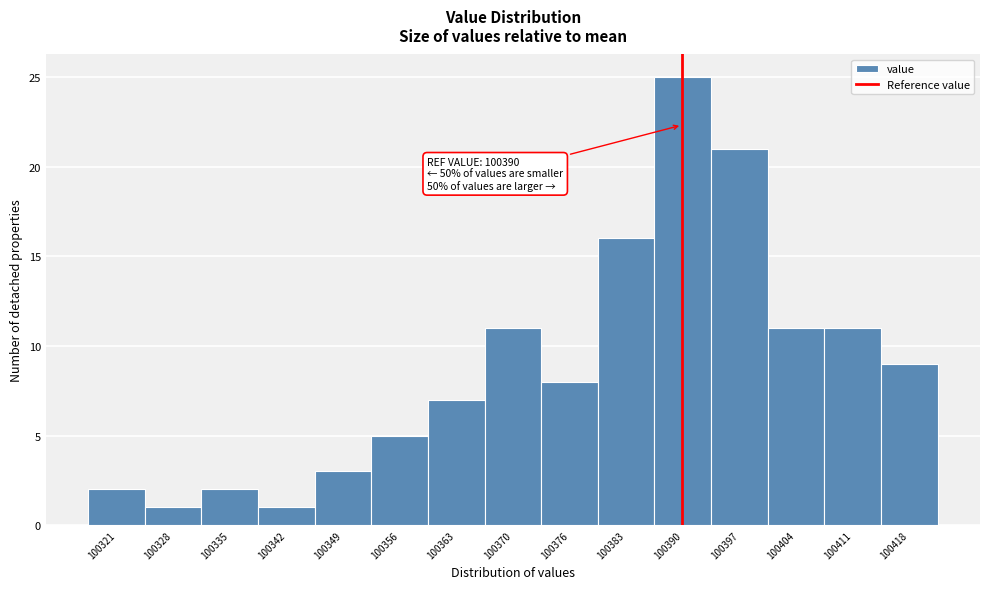

Over which range of the x-axis is the bar tallest?

100387 to 100394